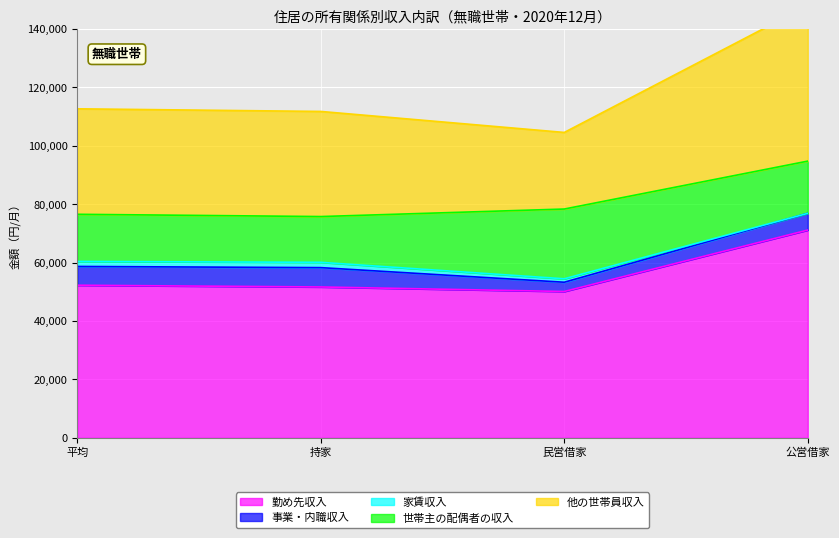

At which category does the chart reach its minimum across all series?

公営借家